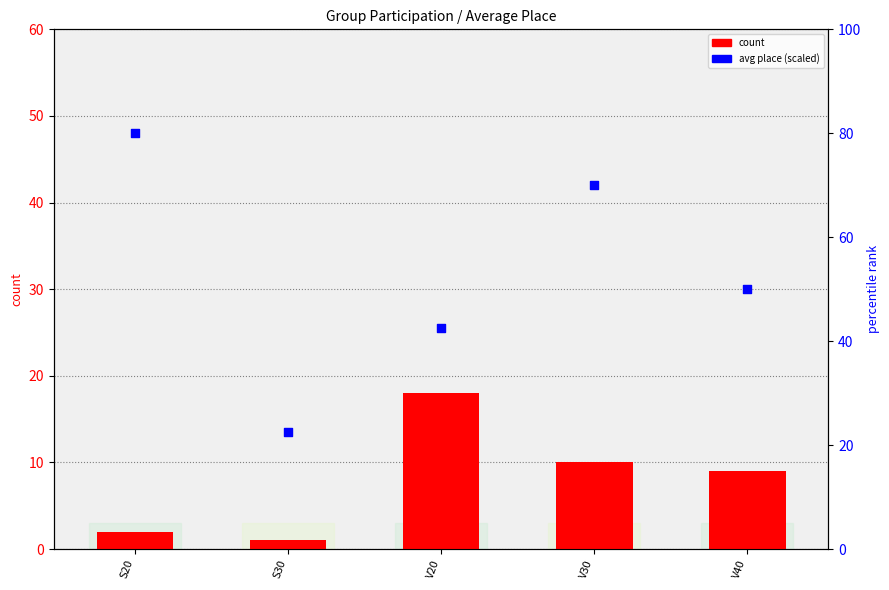

What is the total value across all series at V20?

60.5